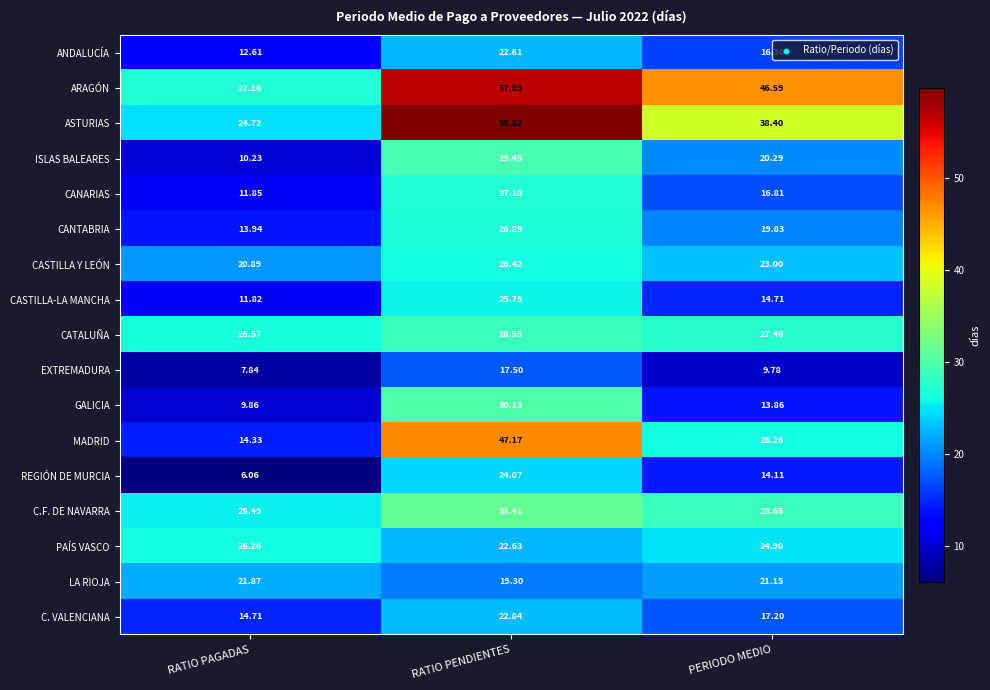

At which category is the sum across all series the highest?

RATIO PENDIENTES